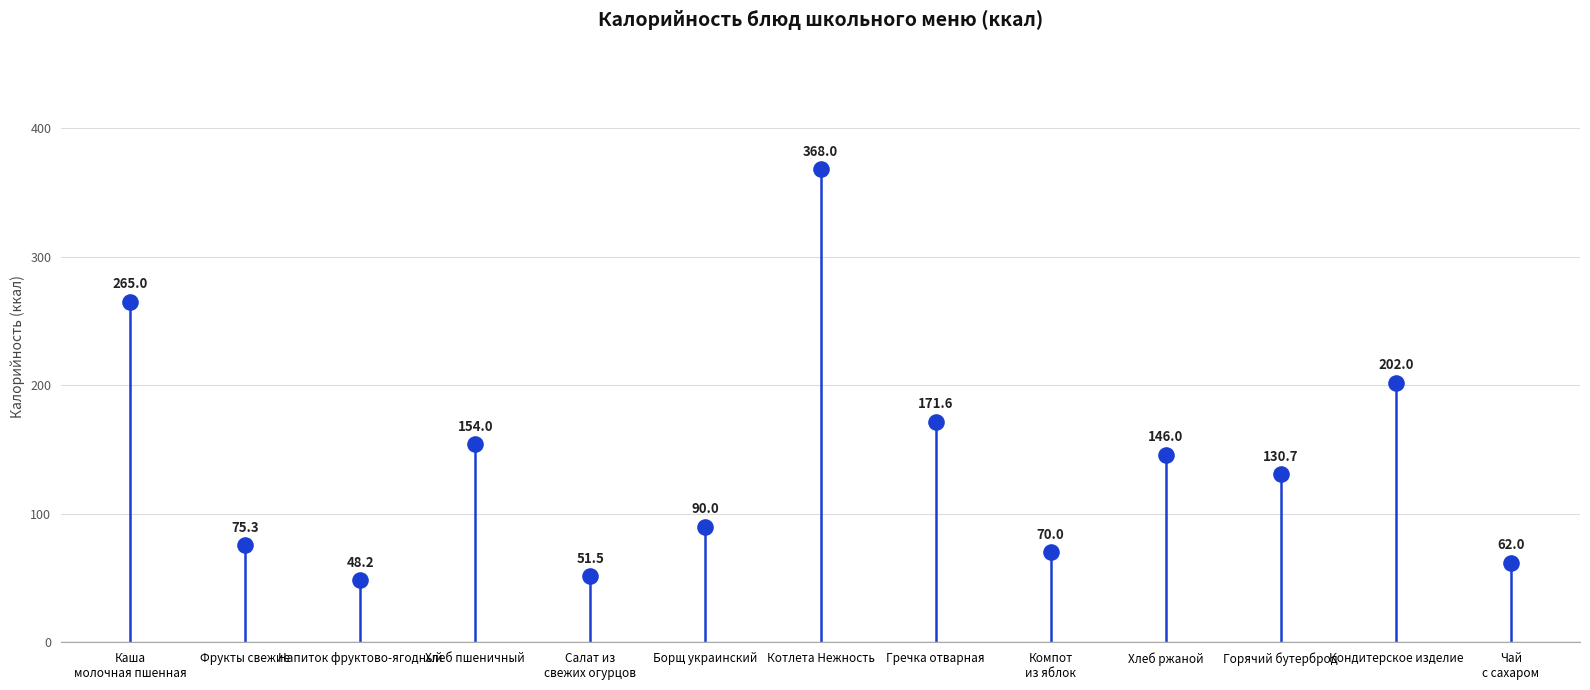

What Y value in the scatter plot is closest to 208?

202.0